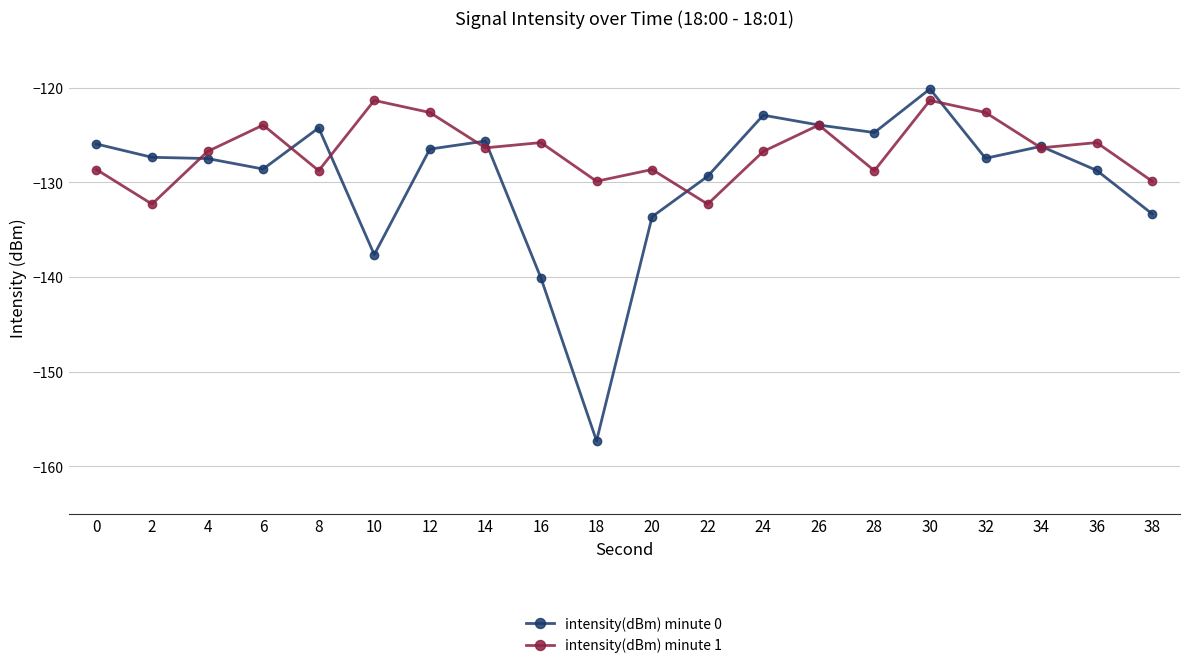

What is the sum of all intensity(dBm) minute 0 values?

-2591.2